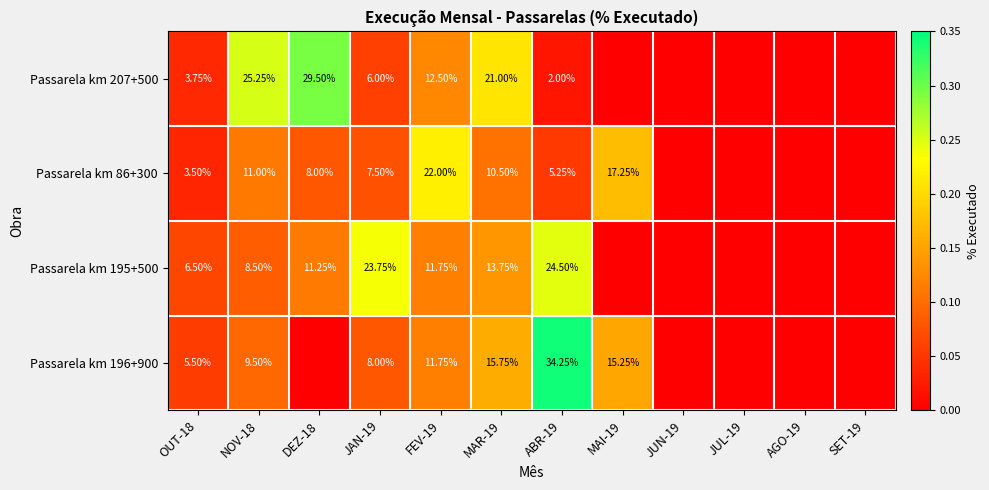

Count the number of data series in this chart.

4